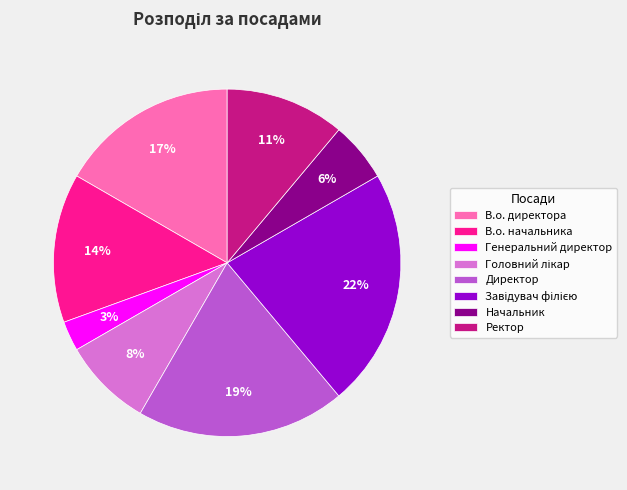

The В.о. начальника slice represents 6% of the pie. True or false?

False